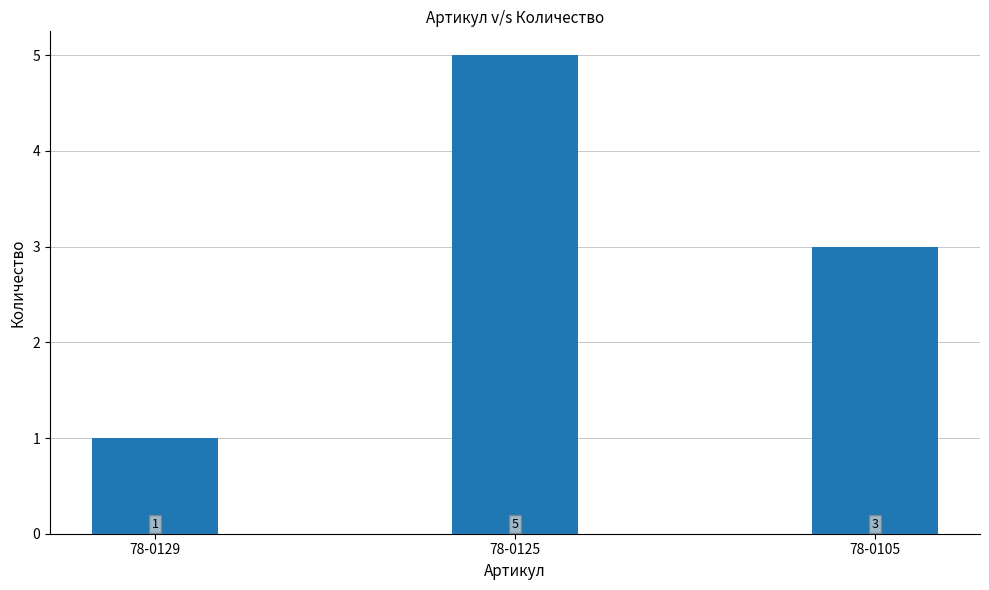

What is the average value?

3